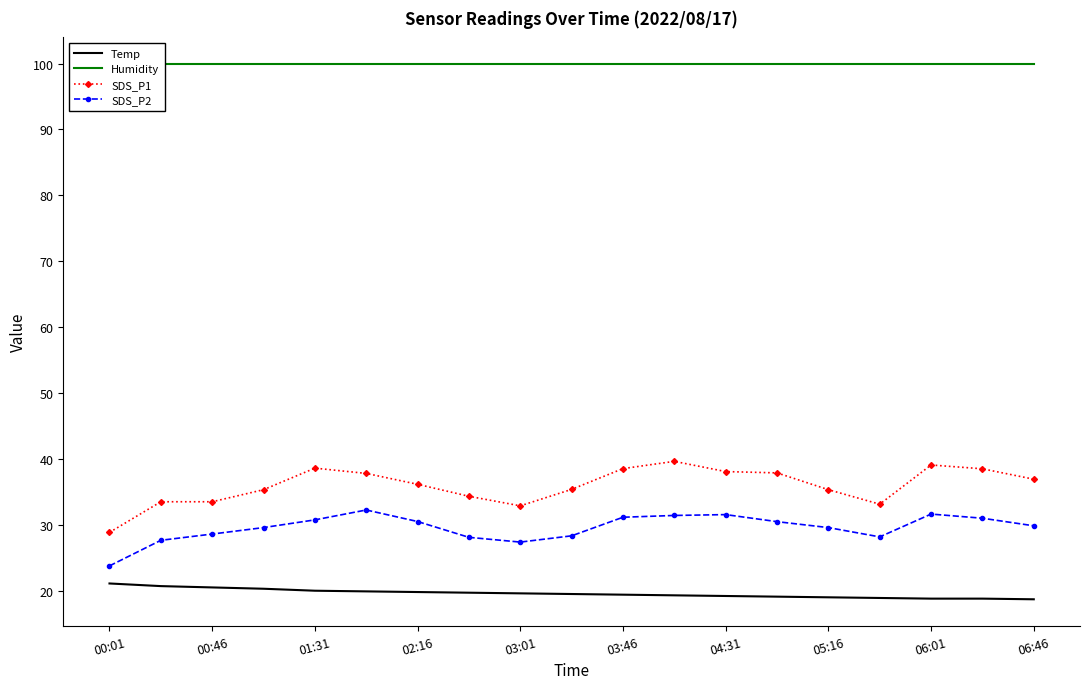

True or false: Humidity and SDS_P1 intersect in this chart.

False